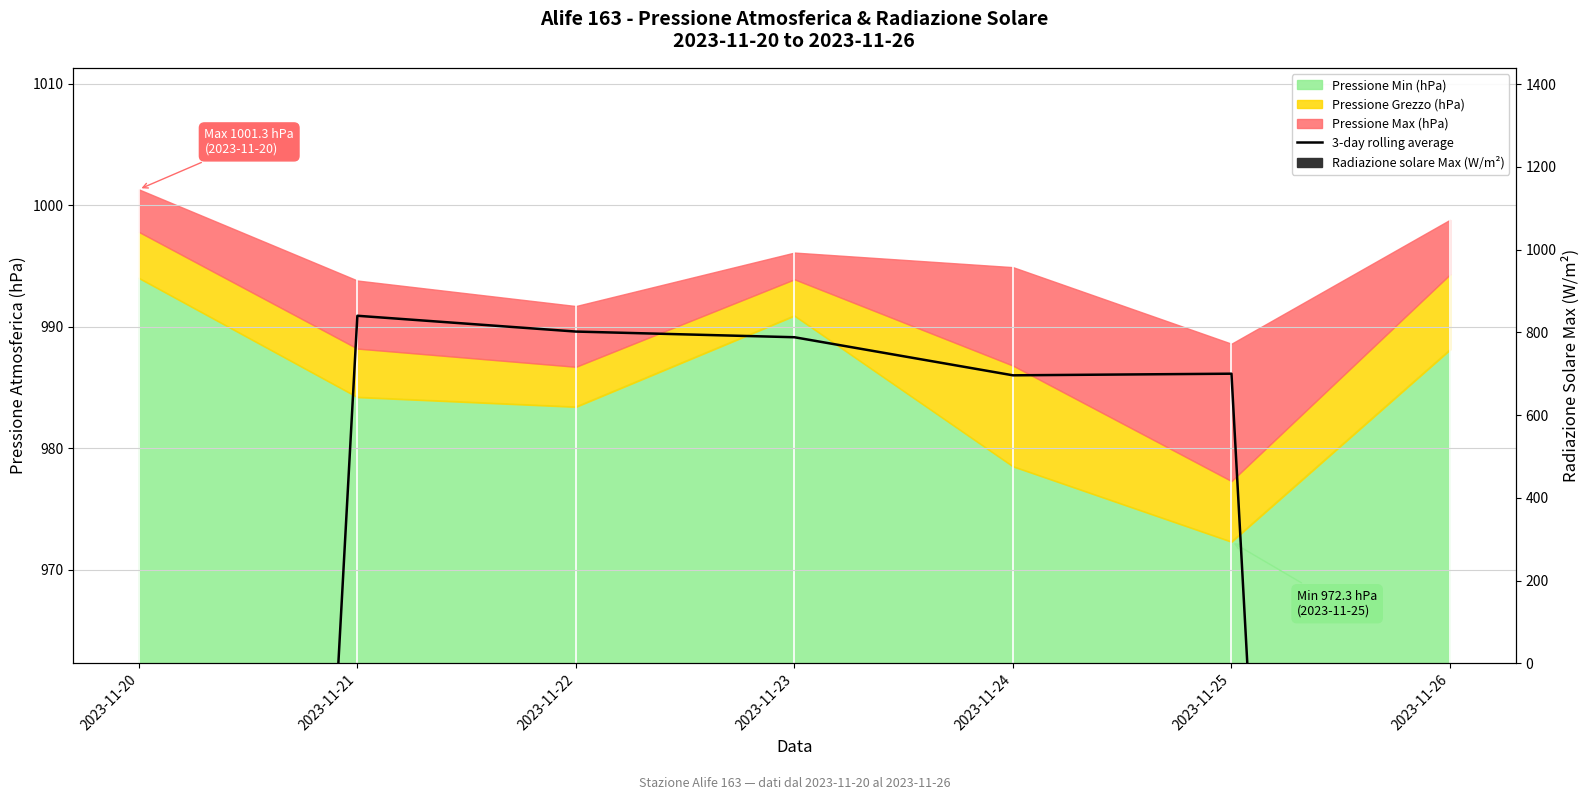

What is the difference between the maximum and second lowest values in the Radiazione solare Max (W/m²) series?

334.0